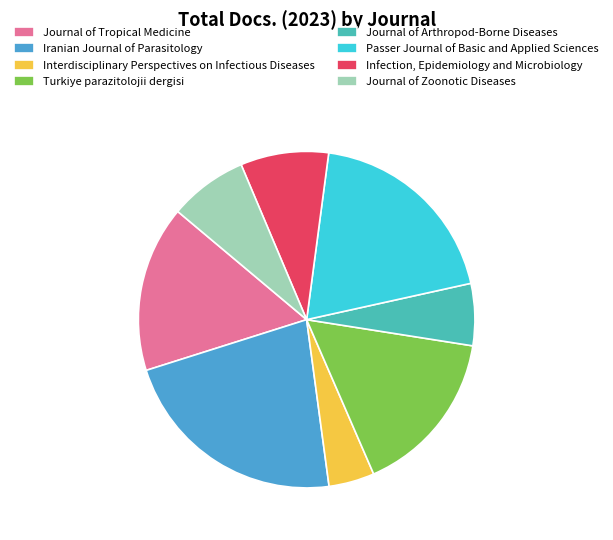

True or false: Journal of Zoonotic Diseases accounts for 8% of the total.

True